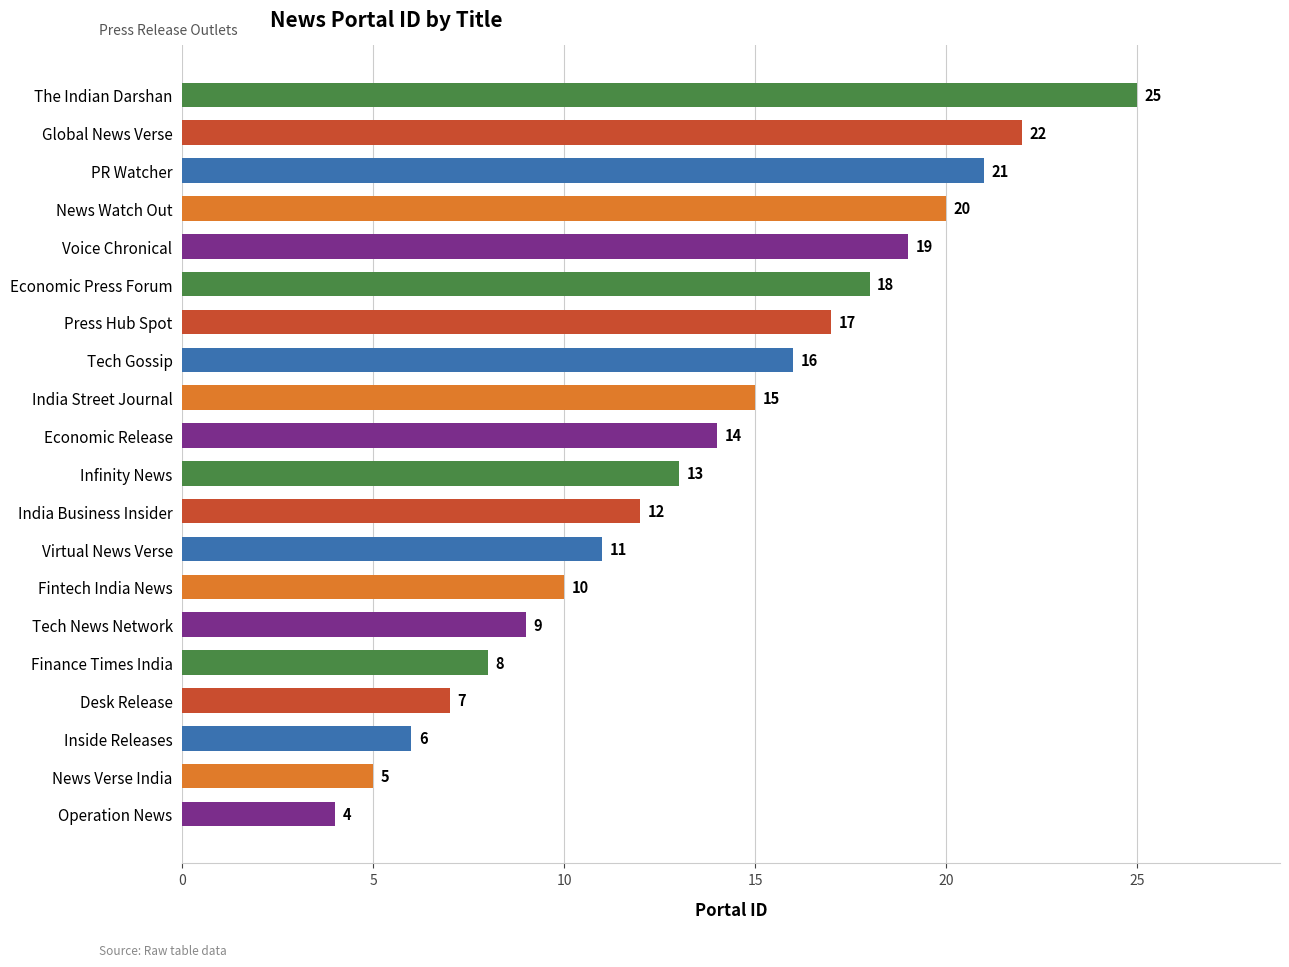

Rank the categories by value from lowest to highest.

Operation News, News Verse India, Inside Releases, Desk Release, Finance Times India, Tech News Network, Fintech India News, Virtual News Verse, India Business Insider, Infinity News, Economic Release, India Street Journal, Tech Gossip, Press Hub Spot, Economic Press Forum, Voice Chronical, News Watch Out, PR Watcher, Global News Verse, The Indian Darshan